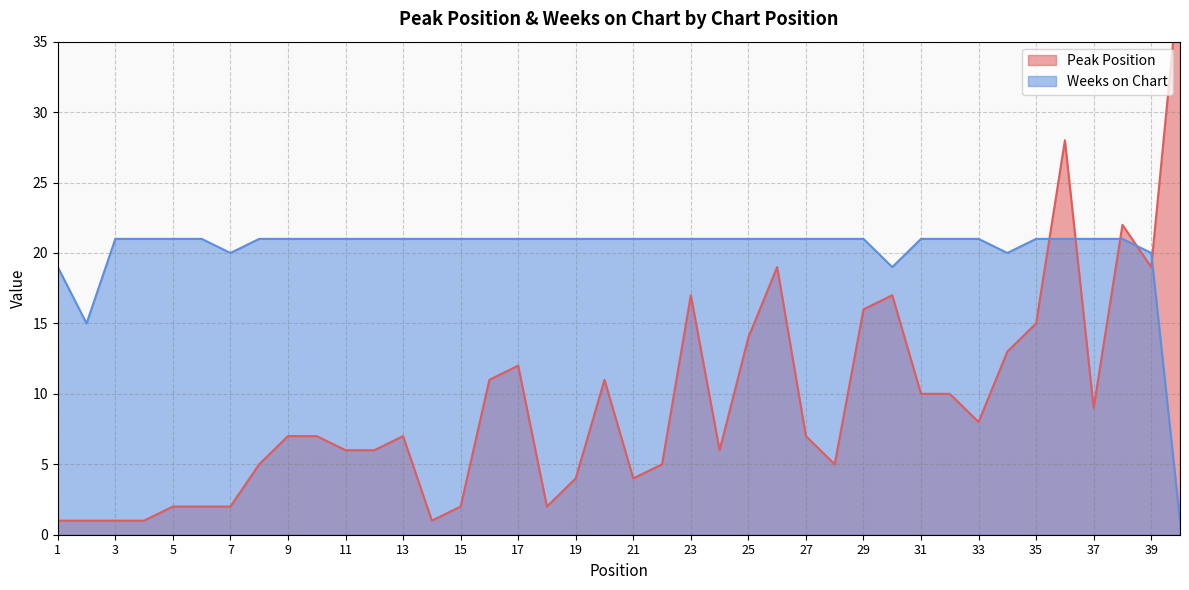

What is the difference between the maximum and minimum values in the Weeks on Chart series?

20